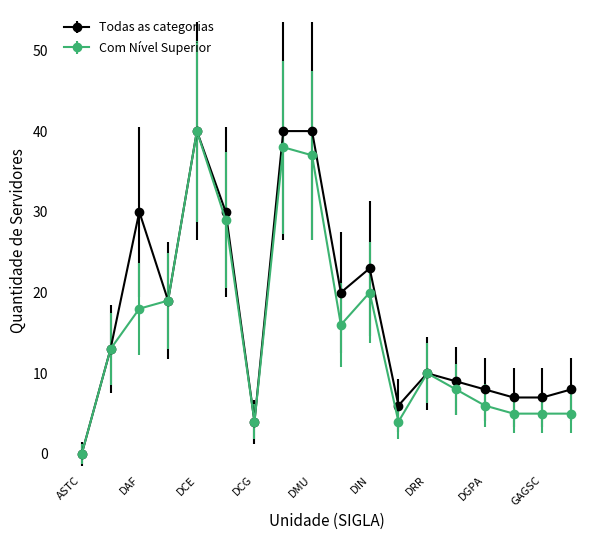

What are all the series names shown in the legend?

Todas as categorias, Com Nível Superior